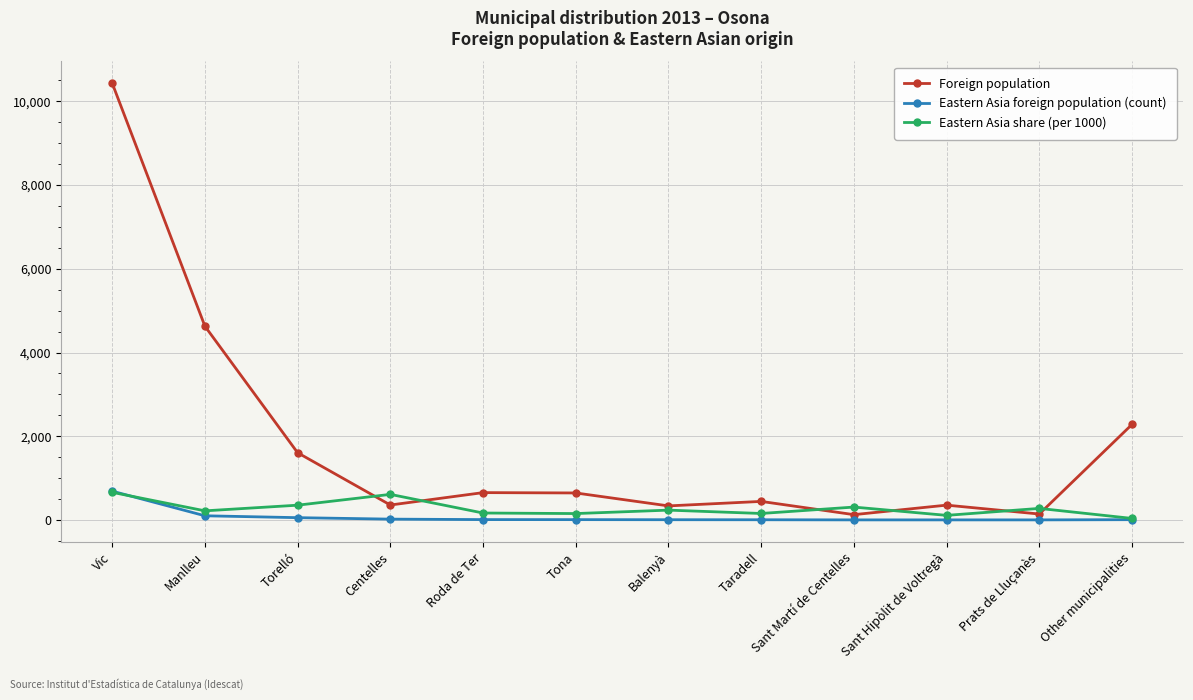

Is the value of Foreign population at Vic greater than the value of Eastern Asia share (per 1000) at Vic?

Yes